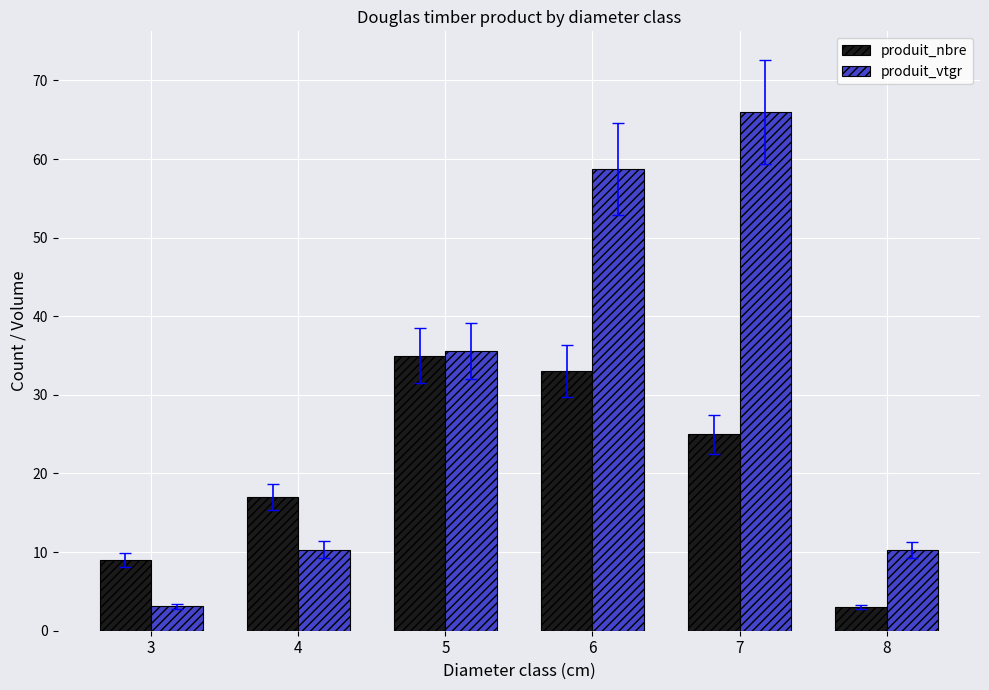

At how many categories does at least one series exceed 60?

1